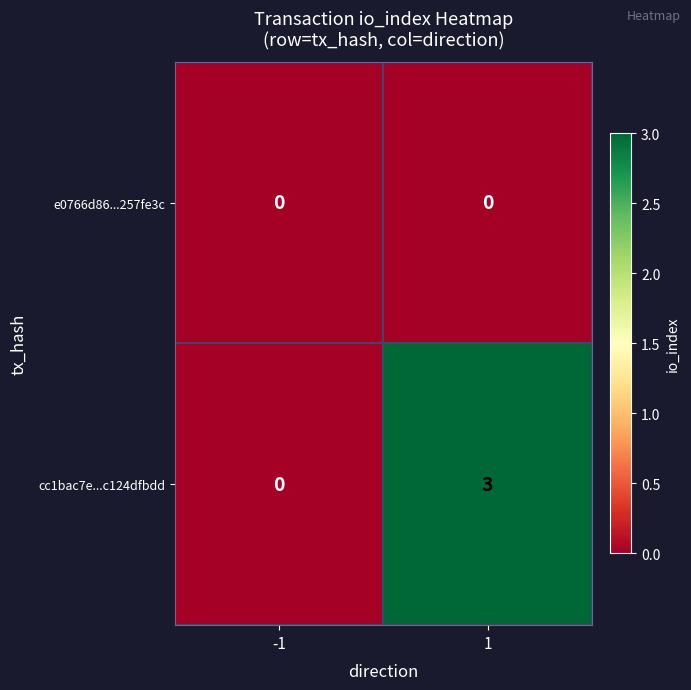

Which series has the widest spread of values?

cc1bac7e...c124dfbdd